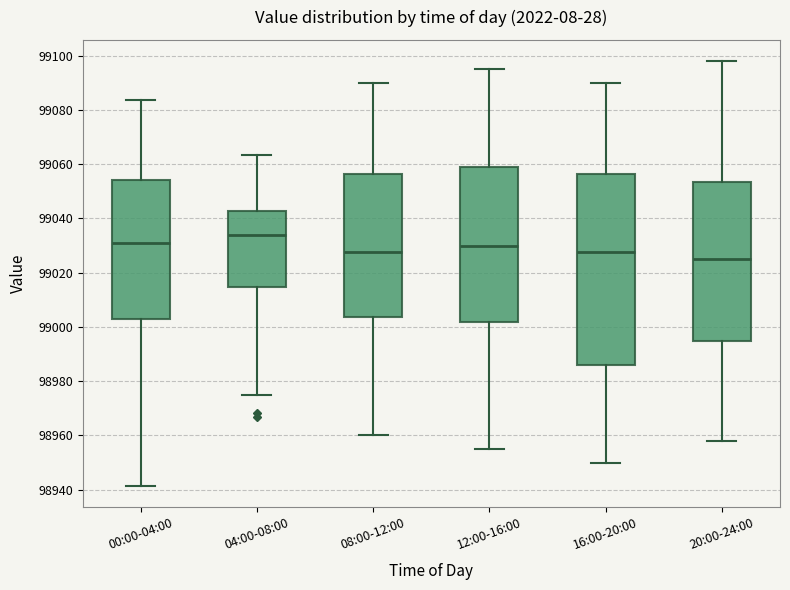

Where does the lower whisker of the box for 12:00-16:00 end on the y-axis? The values are not printed on the chart, so give them approximately, as read against the axis.

98956